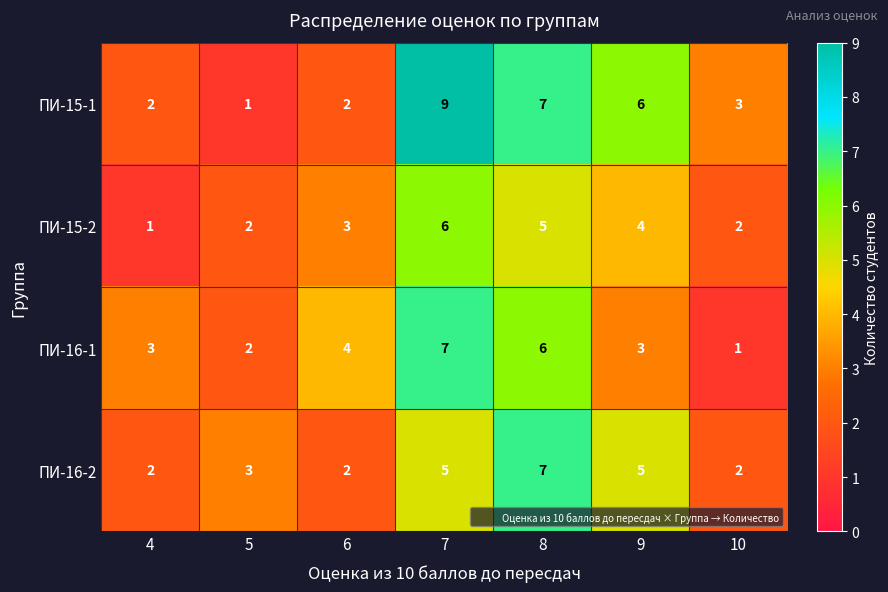

Which category has the highest value in the ПИ-16-2 series?

8